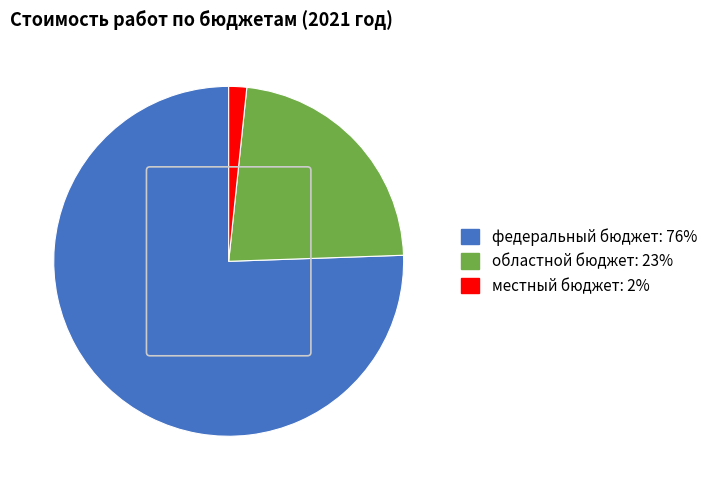

Which slice is the largest?

федеральный бюджет